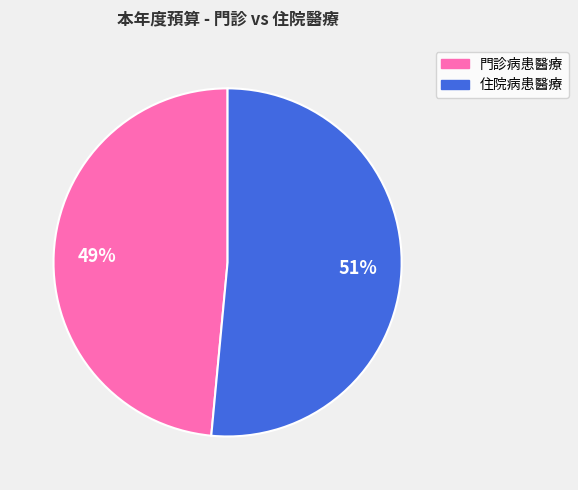

To the nearest percent, what is the average slice percentage?

50%